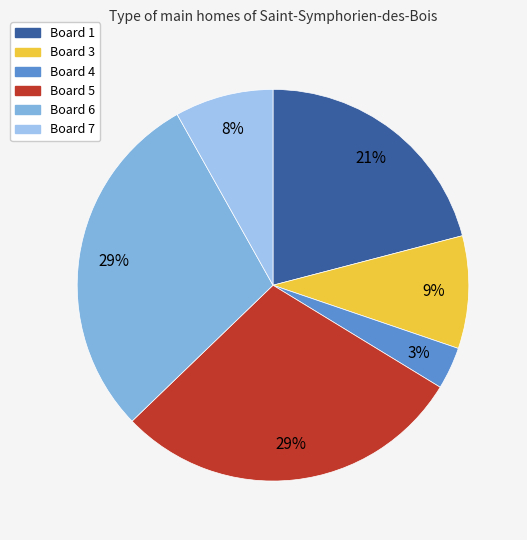

To the nearest percent, what is the difference between the largest and smallest slice percentages?

26%